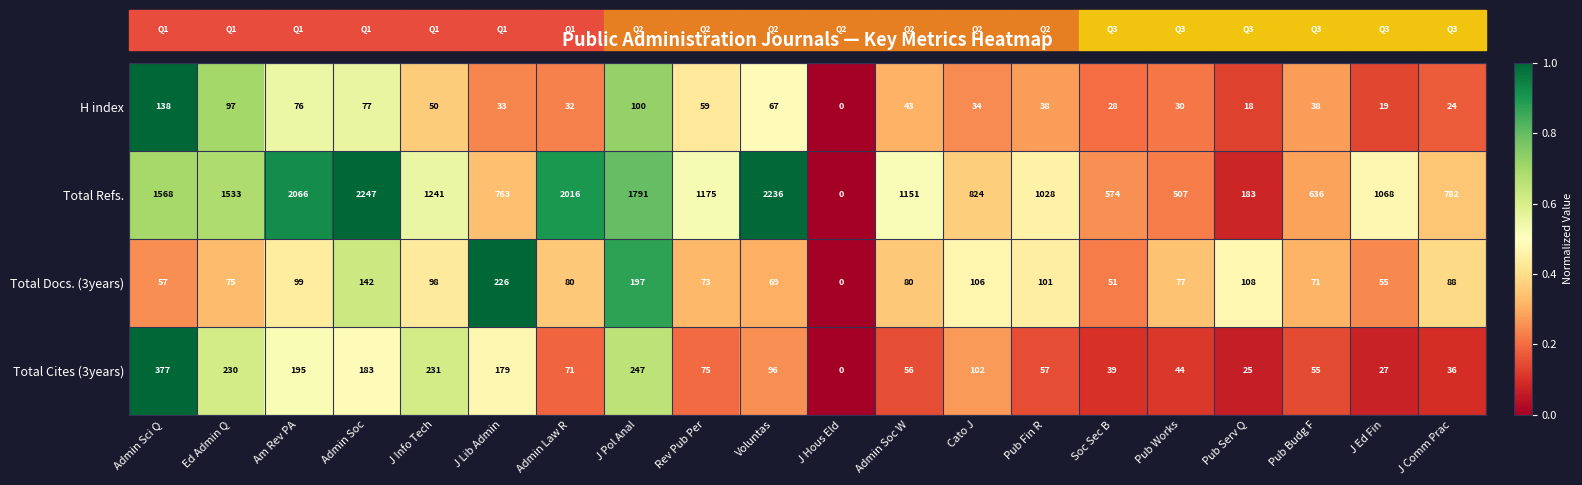

At which category does the chart reach its peak across all series?

Admin Soc